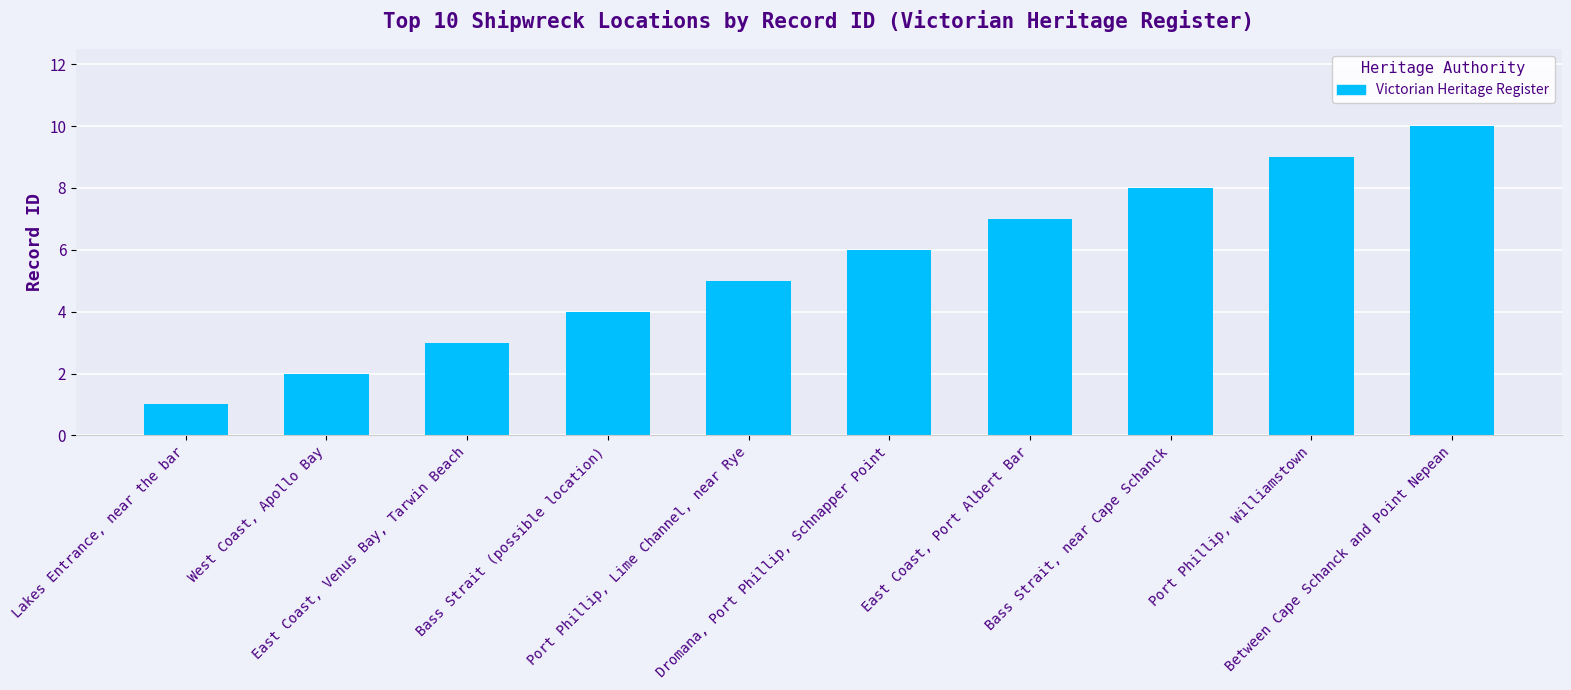

At which category does the chart reach its peak across all series?

Between Cape Schanck and Point Nepean